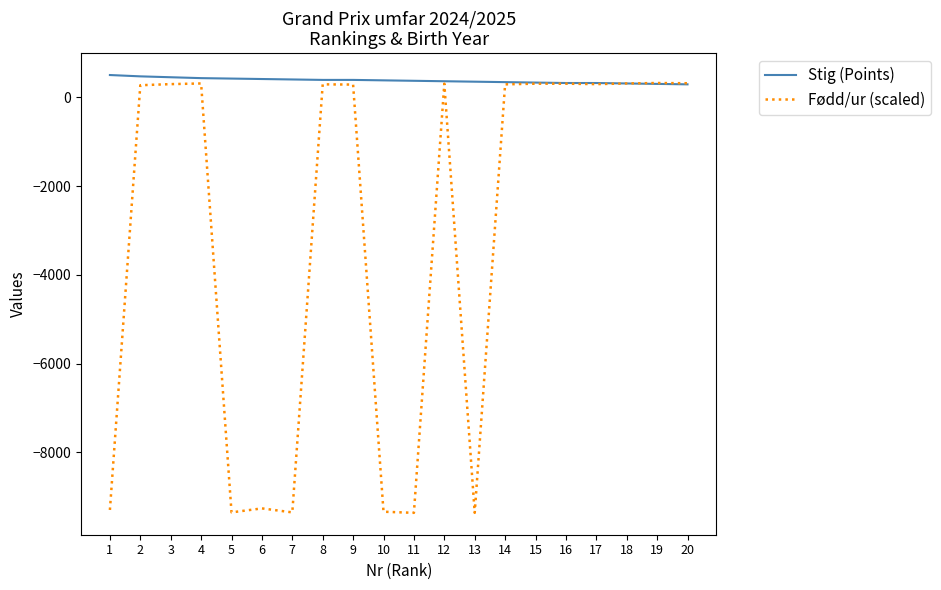

What is the total value across all series at 2?

740